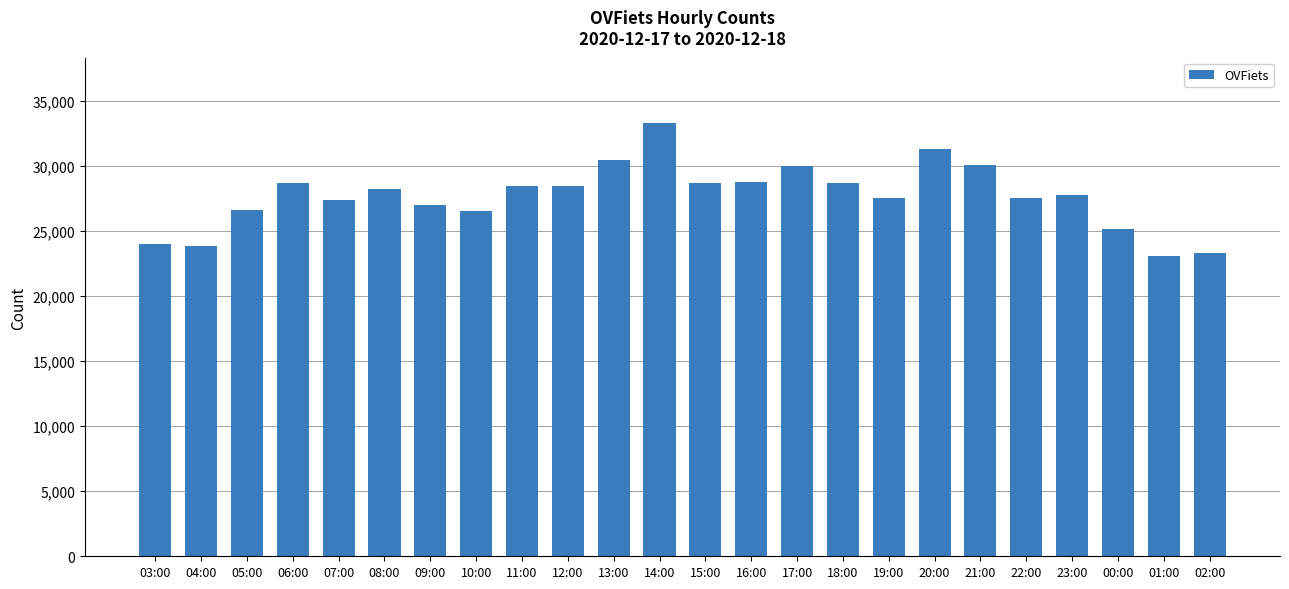

What is the greatest value displayed?

33323